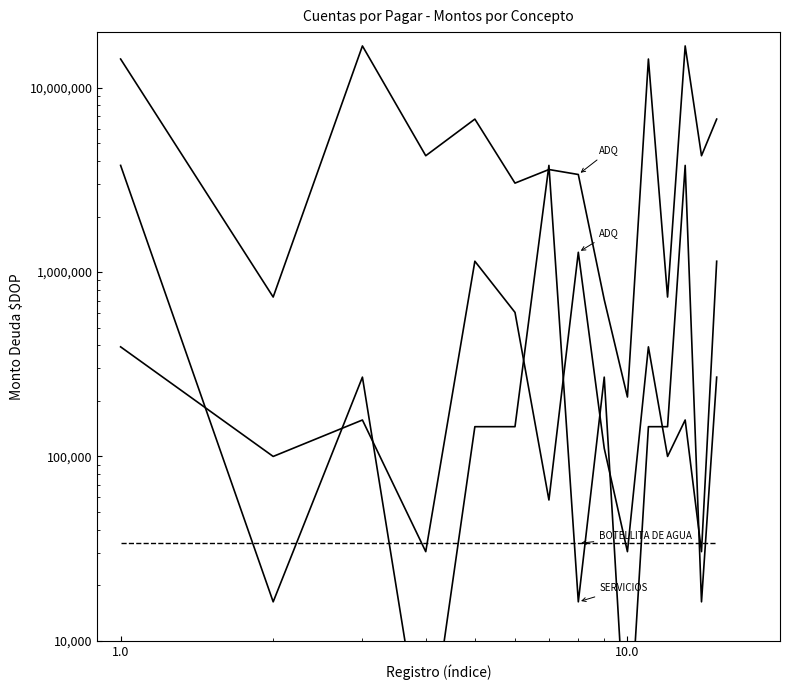

What is the average value of the ADQ. DE MEDICAMENTOS series?

6445188.2